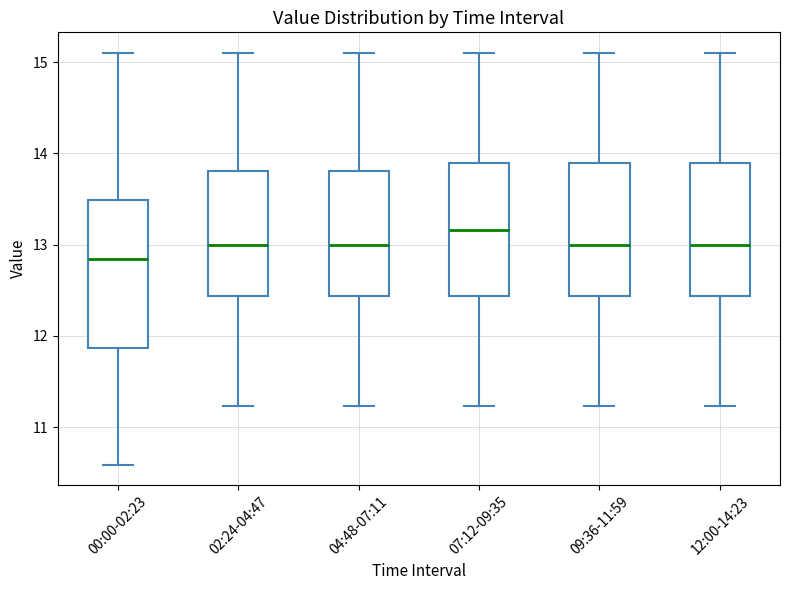

Reading left to right, read every box against the y-axis: the position of its median line, the range the box covers, and the ends of its whiskers. The values are not printed on the chart, so give them approximately, as read against the axis.

00:00-02:23: median 12.8, box 11.9 to 13.5, whiskers 10.6 to 15.1
02:24-04:47: median 13.0, box 12.4 to 13.8, whiskers 11.2 to 15.1
04:48-07:11: median 13.0, box 12.4 to 13.8, whiskers 11.2 to 15.1
07:12-09:35: median 13.2, box 12.4 to 13.9, whiskers 11.2 to 15.1
09:36-11:59: median 13.0, box 12.4 to 13.9, whiskers 11.2 to 15.1
12:00-14:23: median 13.0, box 12.4 to 13.9, whiskers 11.2 to 15.1